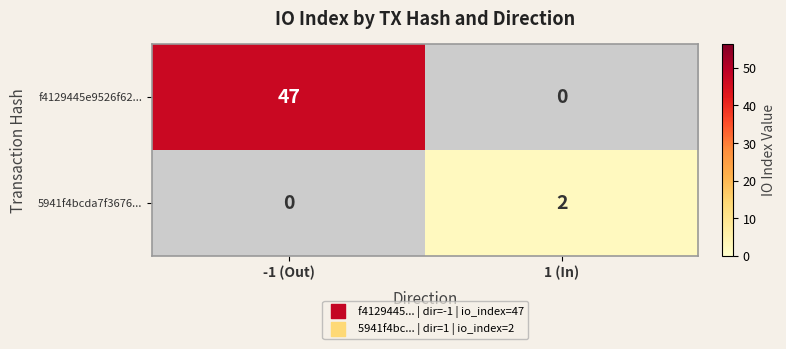

Which series changed the most between -1 (Out) and 1 (In)?

f4129445e9526f62...